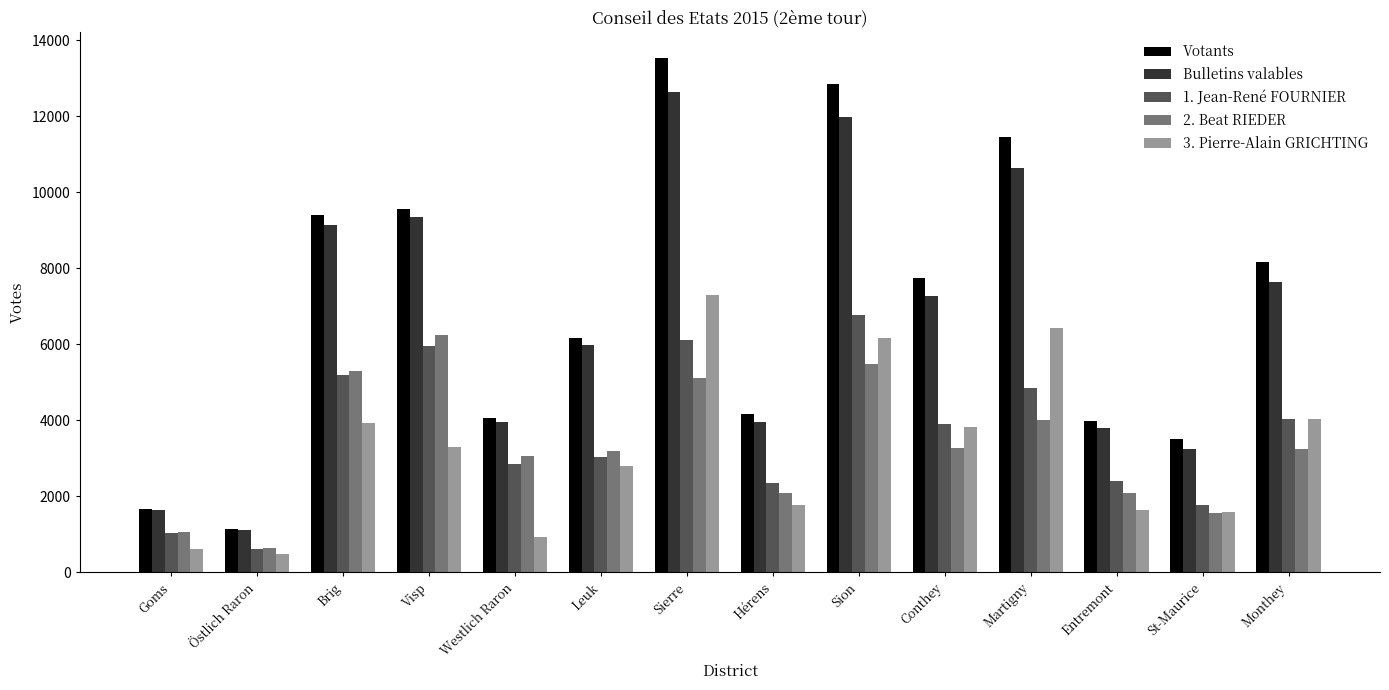

What is the total value across all series at St-Maurice?

11655